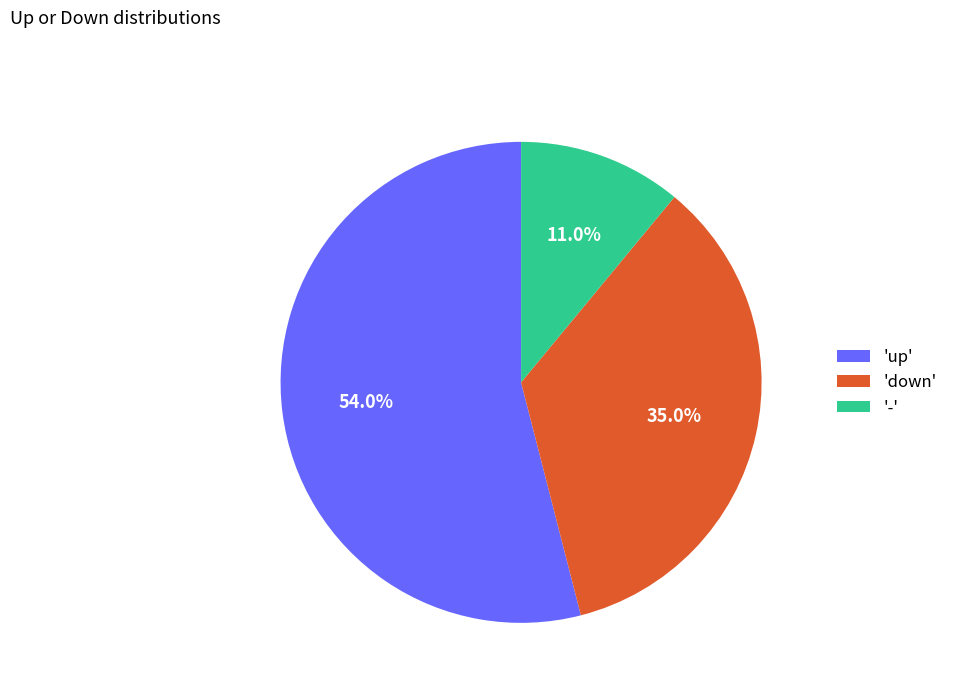

Does 'down' account for over 50% of the chart?

No